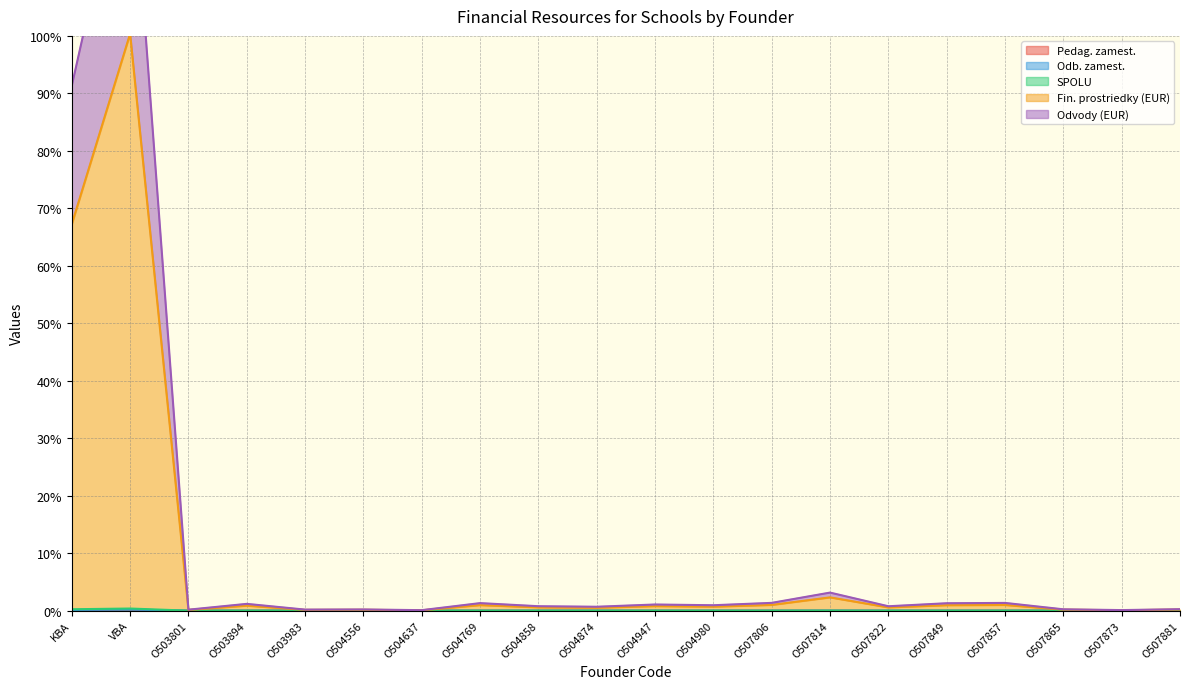

True or false: Pedag. zamest. has a value of 0.0 at O503894.

True